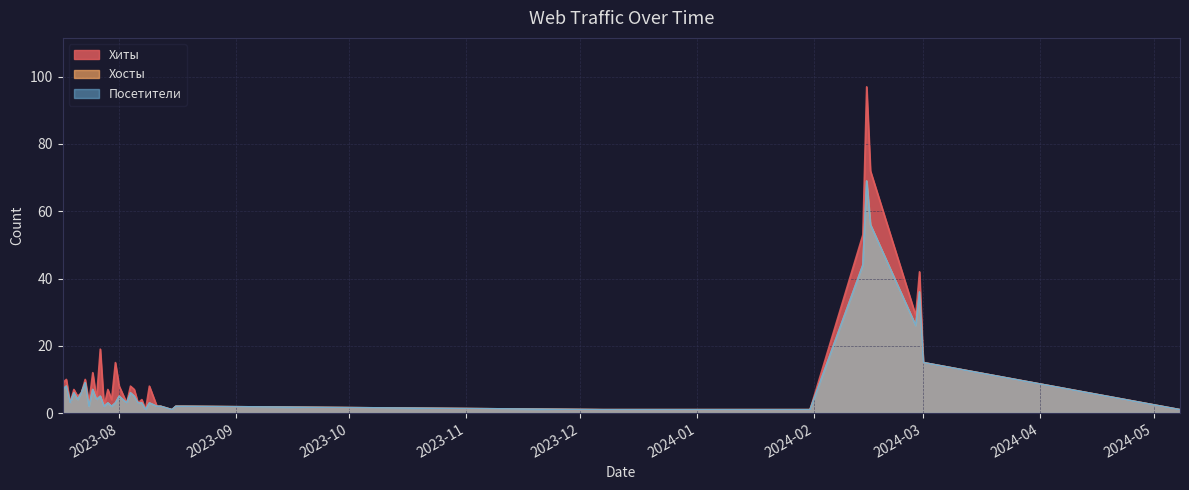

List the series in order of their peak value, highest first.

Хиты, Хосты, Посетители